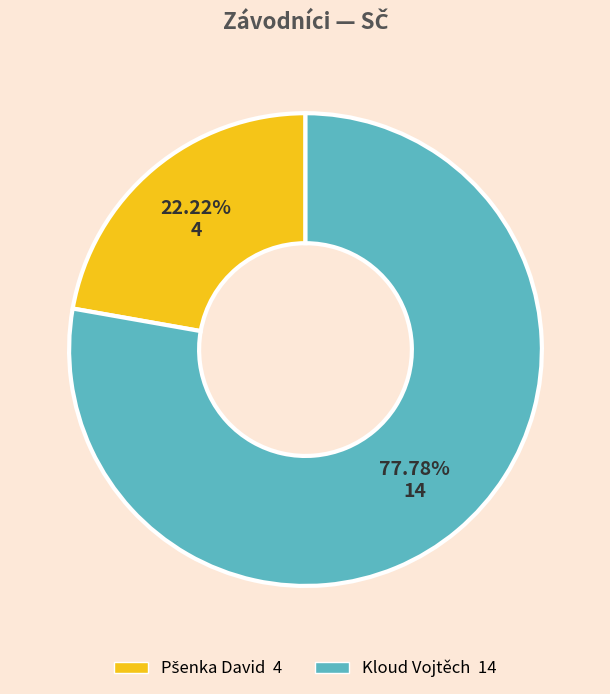

Which category has the biggest portion of the pie?

Kloud Vojtěch